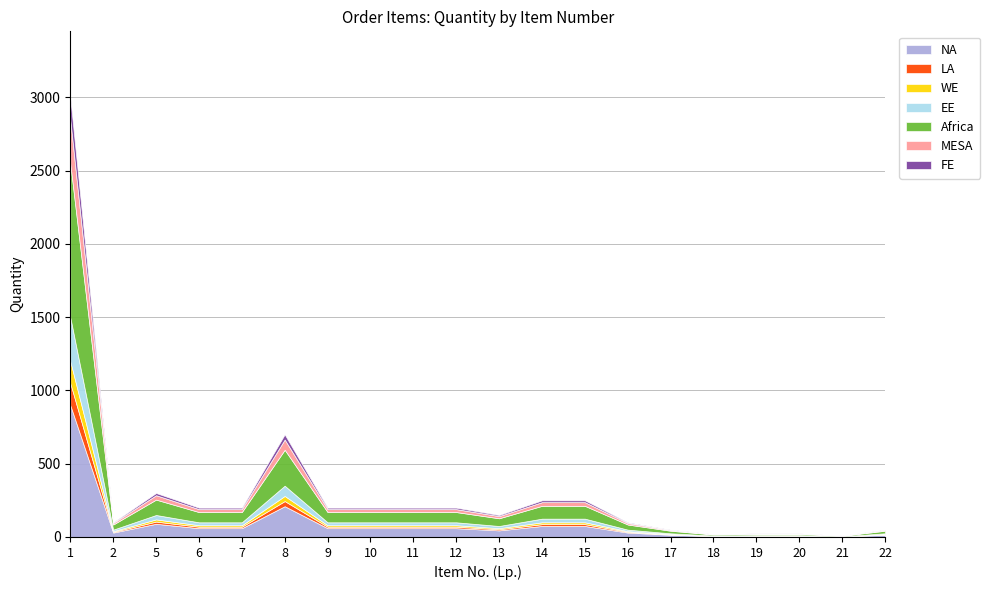

Does the chart have visible grid lines?

Yes